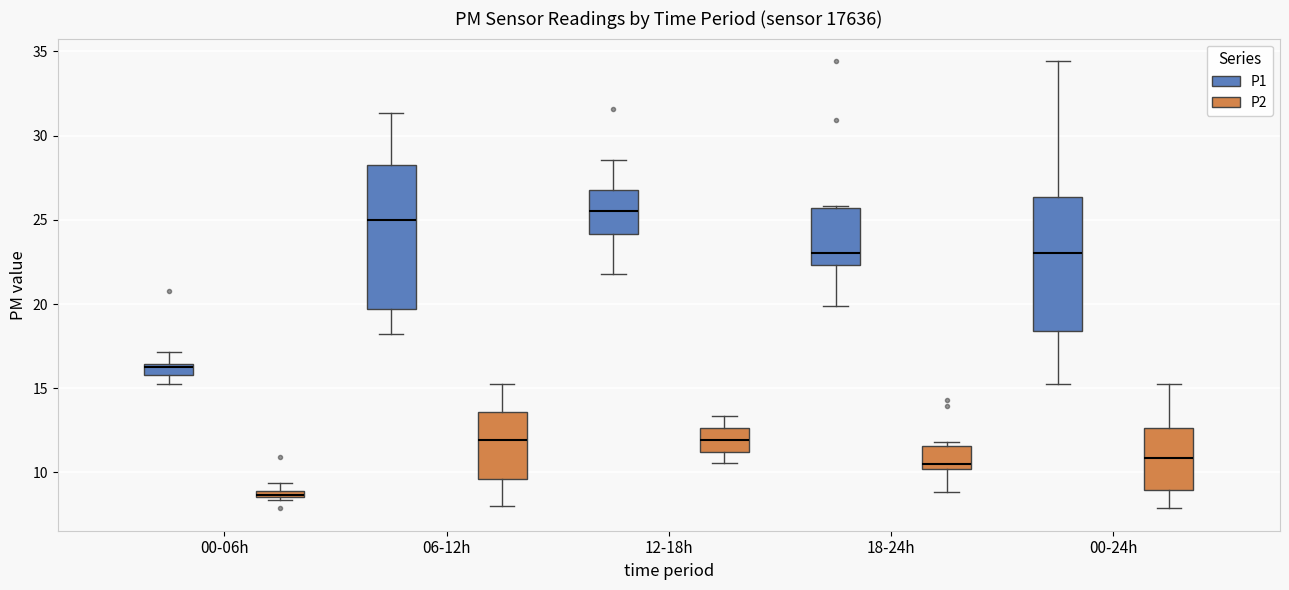

Which box has the highest median line?

12-18h (P1)